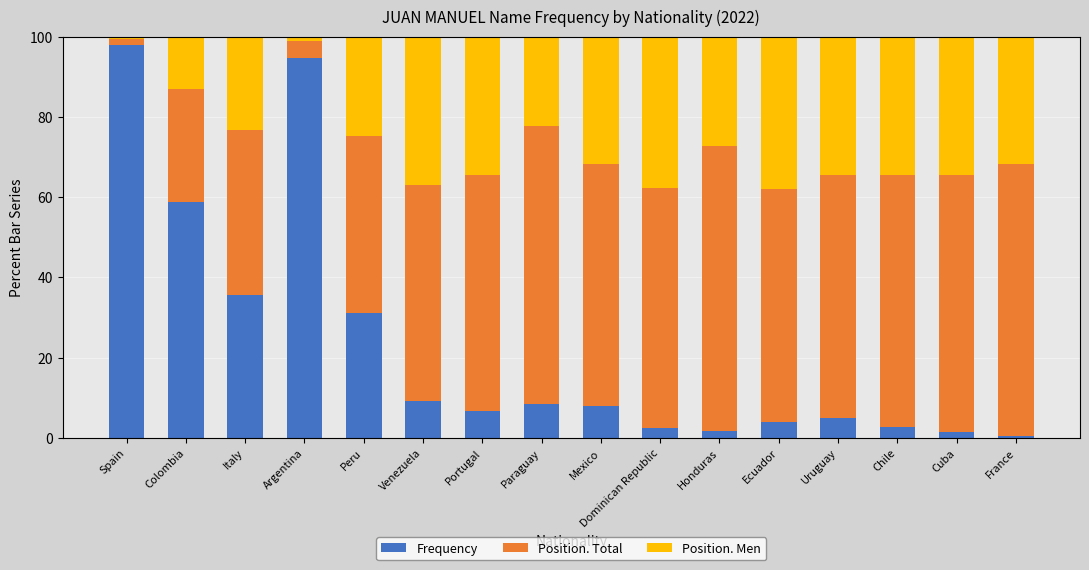

How many distinct data groups are displayed?

3